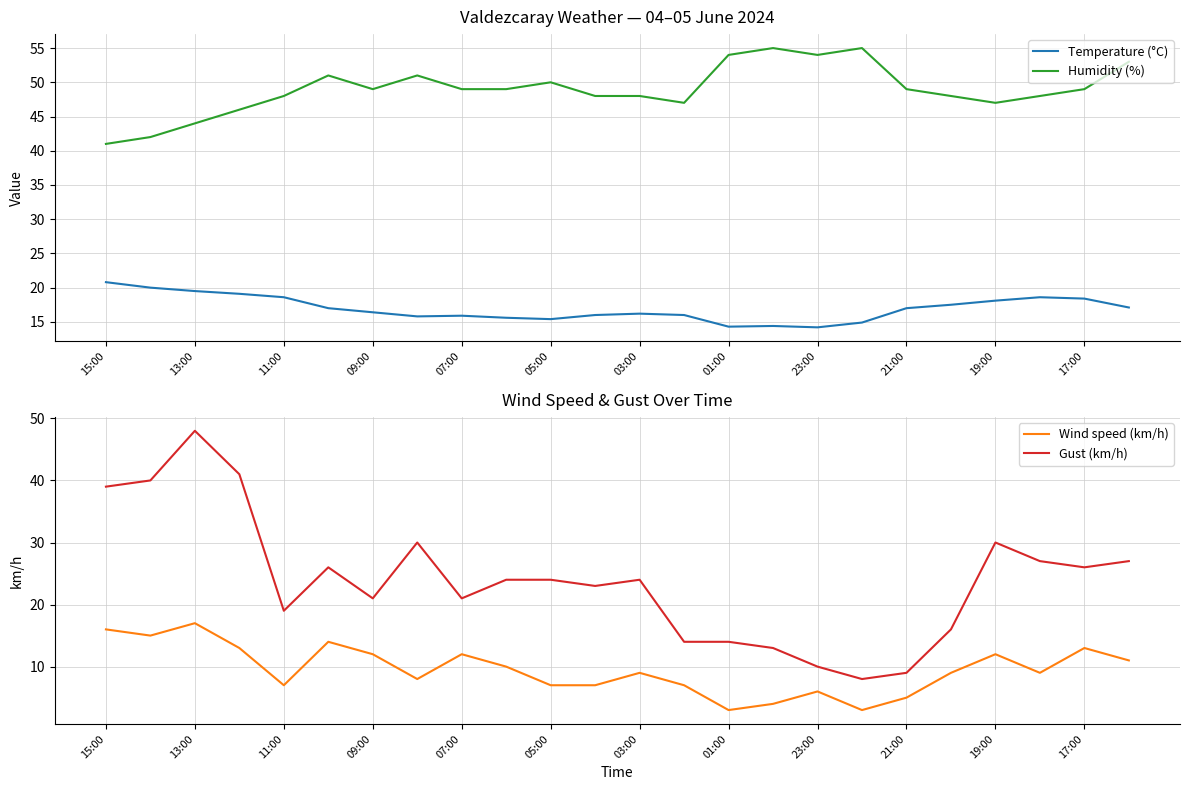

What is the maximum value for Humidity (%)?

55.0